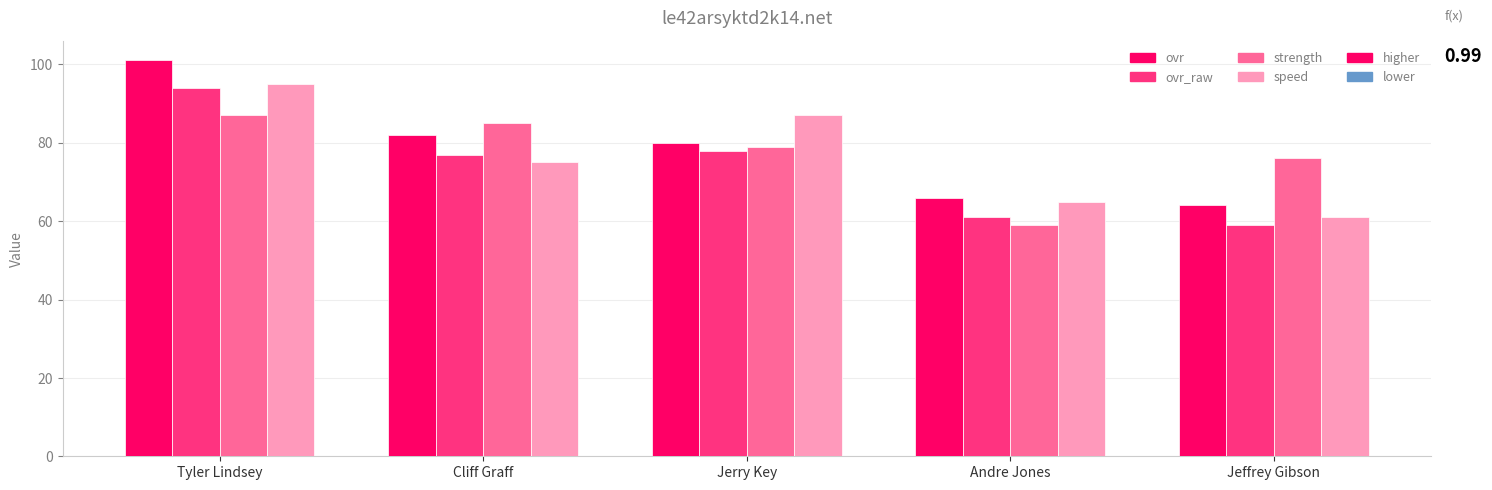

Rank the series by their maximum value, from highest to lowest.

ovr, speed, ovr_raw, strength